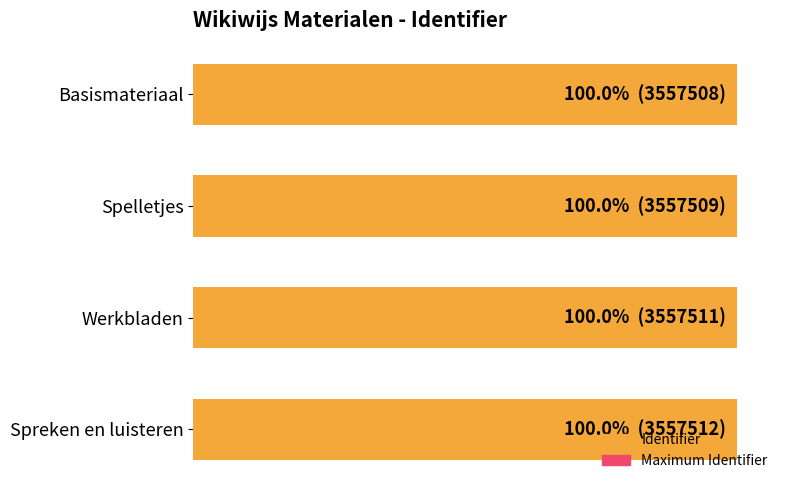

Rank the series by their average value, from highest to lowest.

Identifier, Maximum Identifier